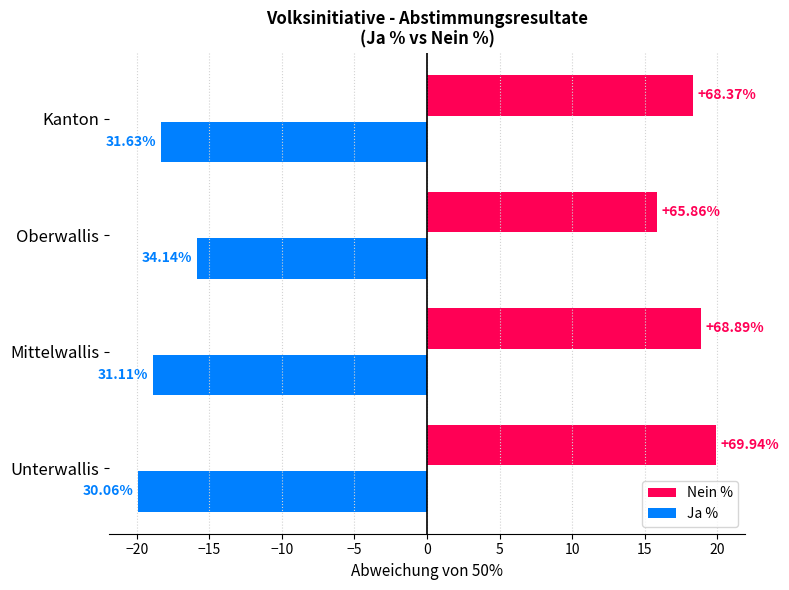

What are all the series names shown in the legend?

Nein %, Ja %